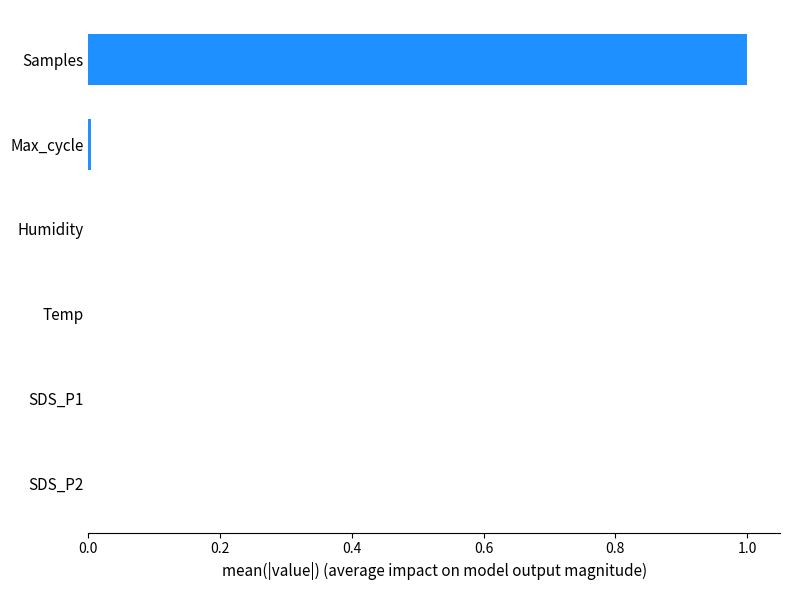

Are the bars horizontal?

Yes